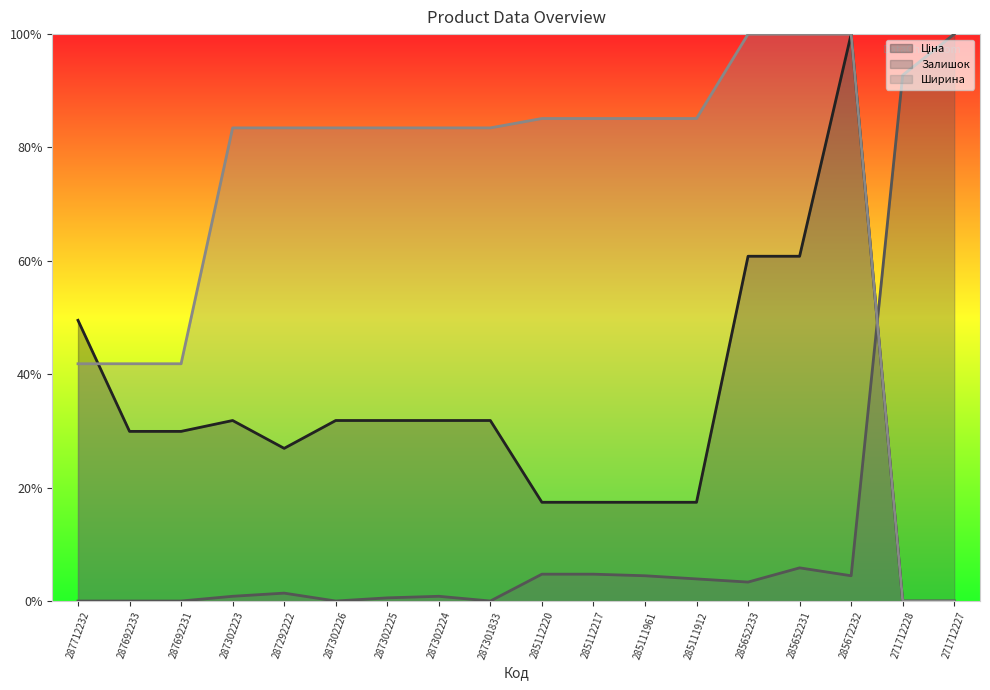

Count the Ціна values in the range 0 to 1.

18